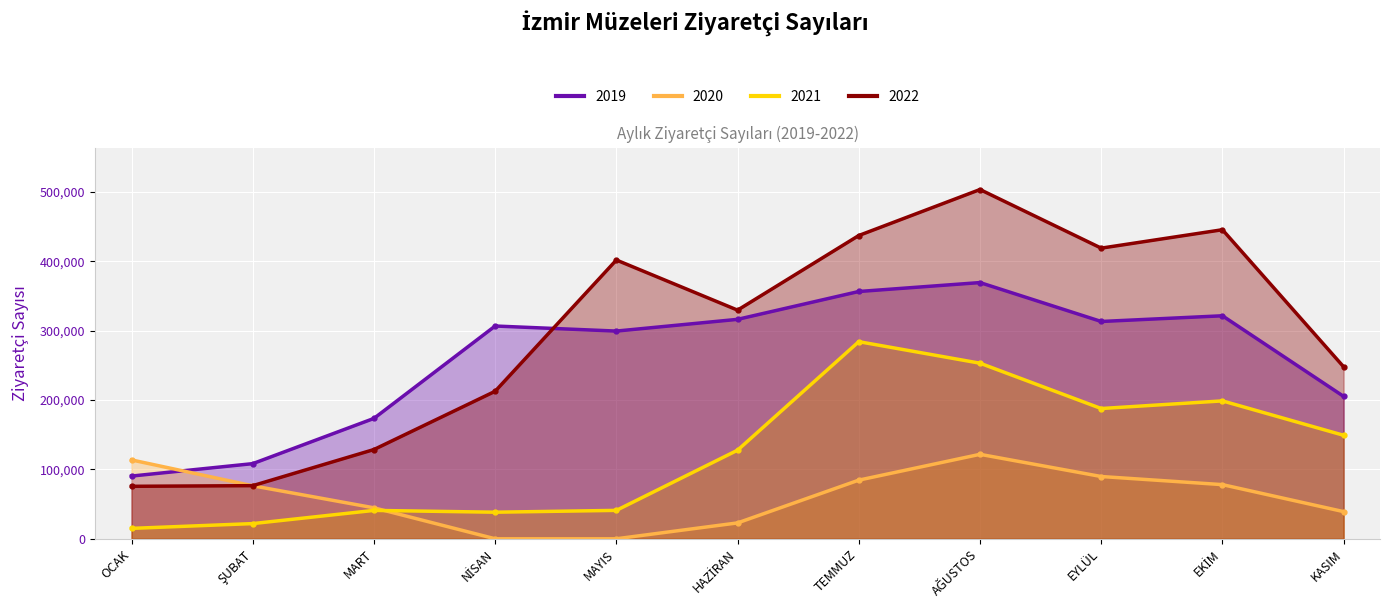

True or false: 2020 has more than 0 interior local peaks.

True